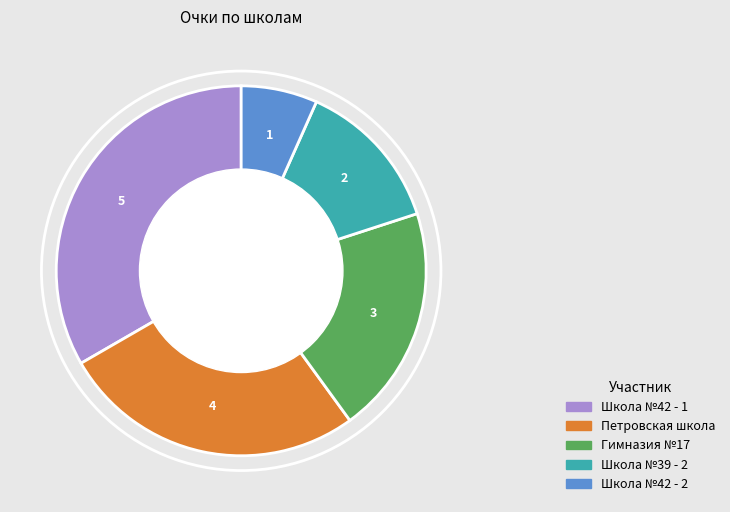

Does any single category account for the majority?

No